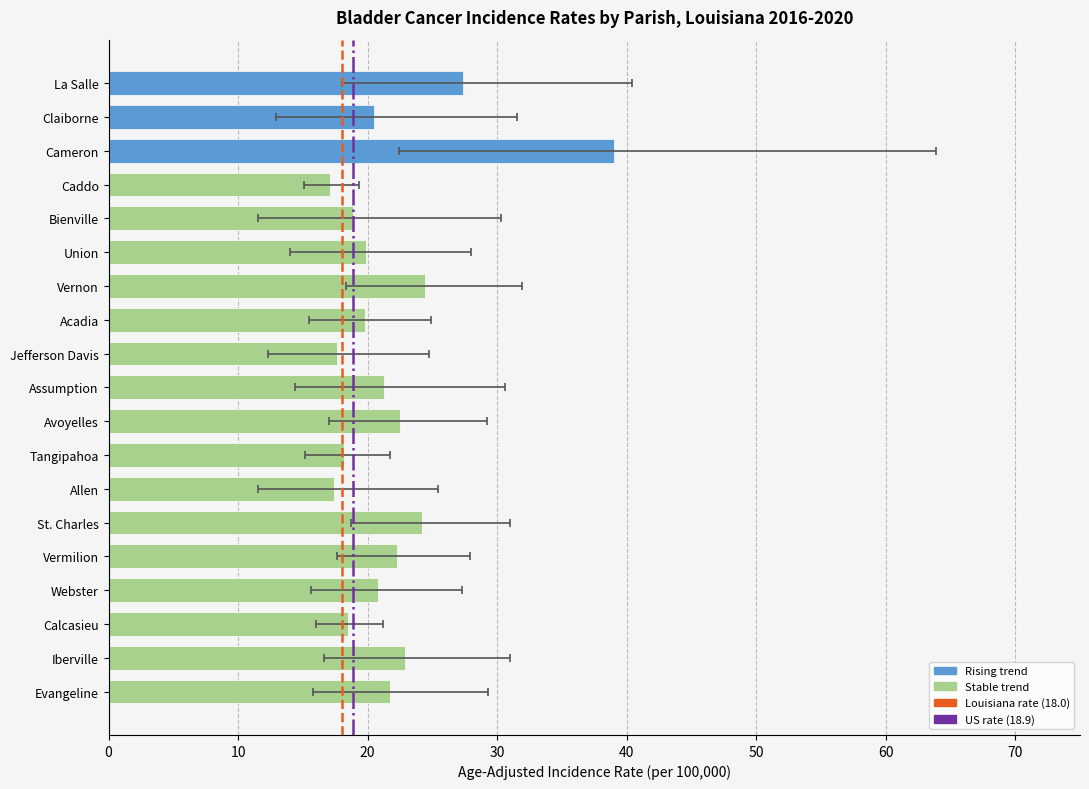

Are the bars grouped side by side (vs. stacked)?

Yes